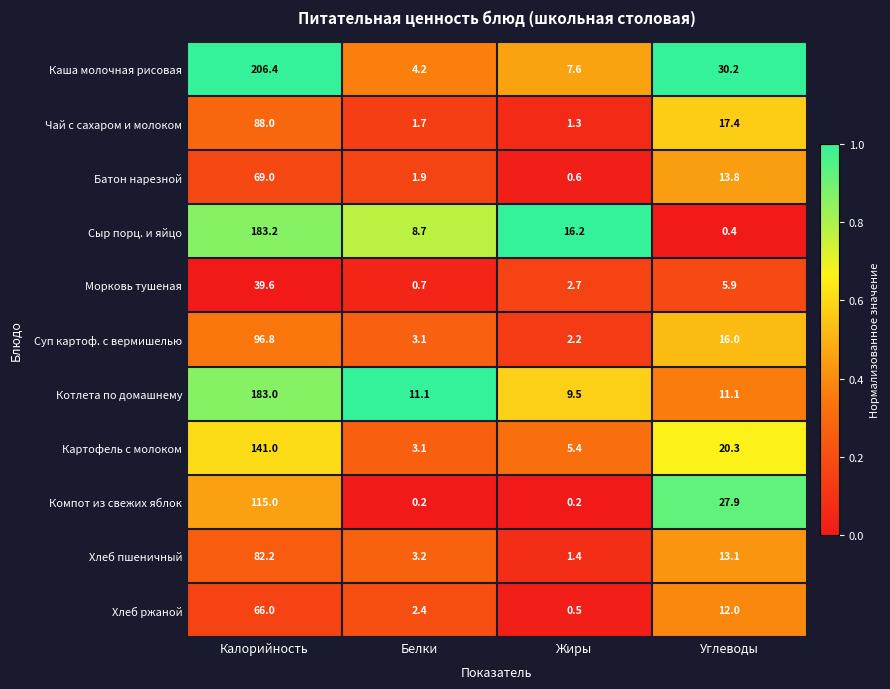

Rank the series at Калорийность from lowest to highest value.

Морковь тушеная, Хлеб ржаной, Батон нарезной, Хлеб пшеничный, Чай с сахаром и молоком, Суп картоф. с вермишелью, Компот из свежих яблок, Картофель с молоком, Котлета по домашнему, Сыр порц. и яйцо, Каша молочная рисовая